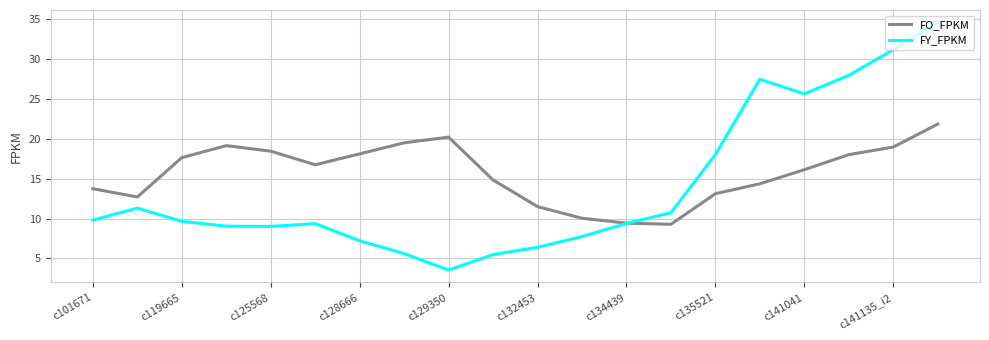

How many lines are shown in the chart?

2